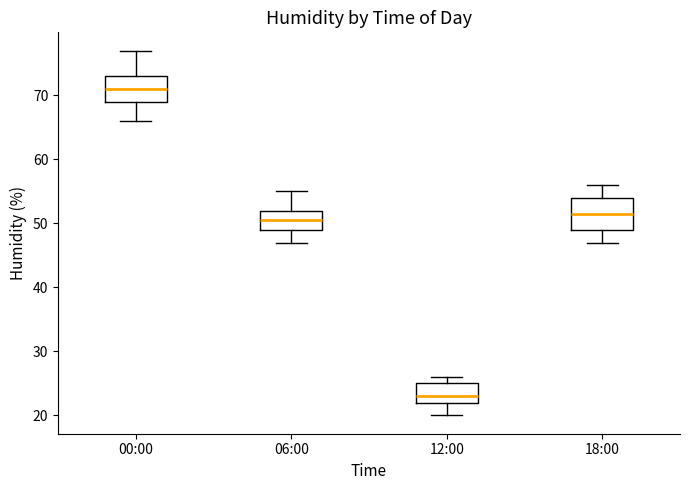

Reading left to right, read every box against the y-axis: the position of its median line, the range the box covers, and the ends of its whiskers. The values are not printed on the chart, so give them approximately, as read against the axis.

00:00: median 71, box 69 to 73, whiskers 66 to 77
06:00: median 51, box 49 to 52, whiskers 47 to 55
12:00: median 23, box 22 to 25, whiskers 20 to 26
18:00: median 52, box 49 to 54, whiskers 47 to 56